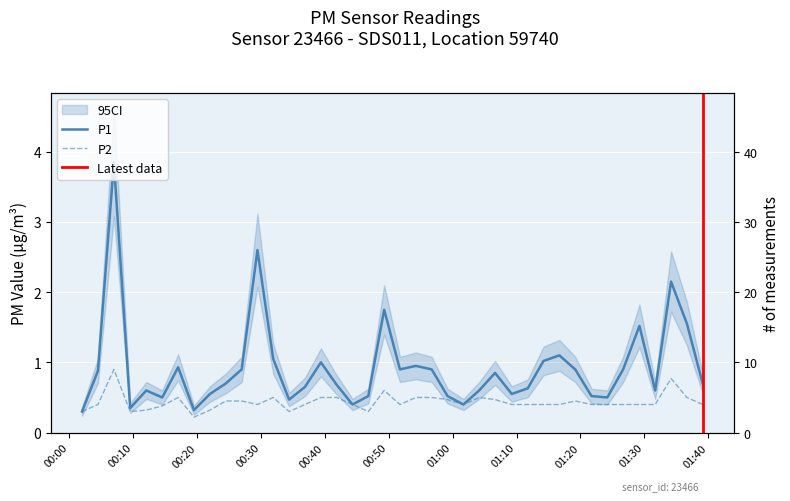

True or false: P1 and P2 intersect in this chart.

False